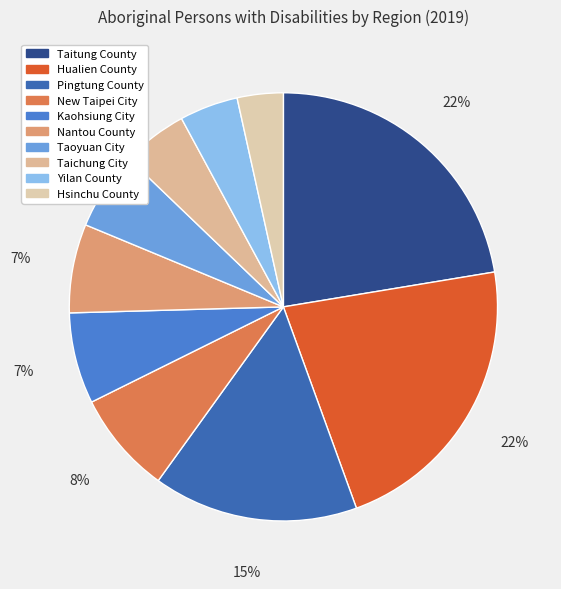

What is the total percentage of Taichung City and Kaohsiung City?

11.8%